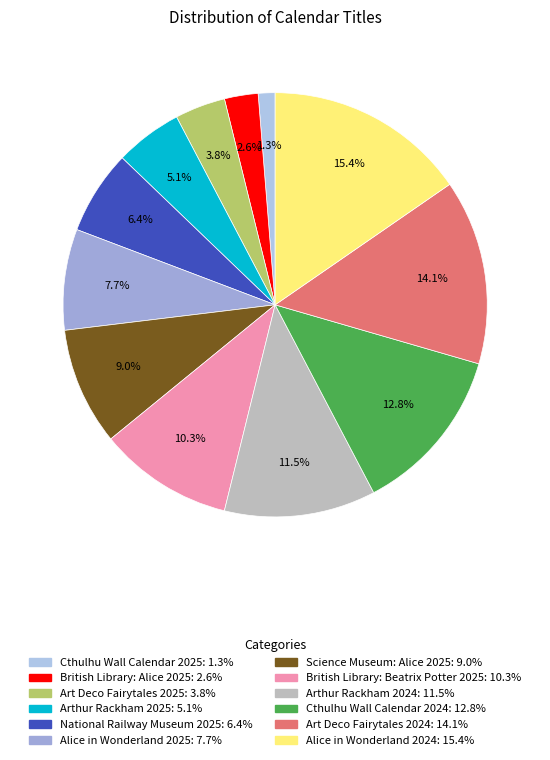

To the nearest percent, what is the average slice percentage?

8%